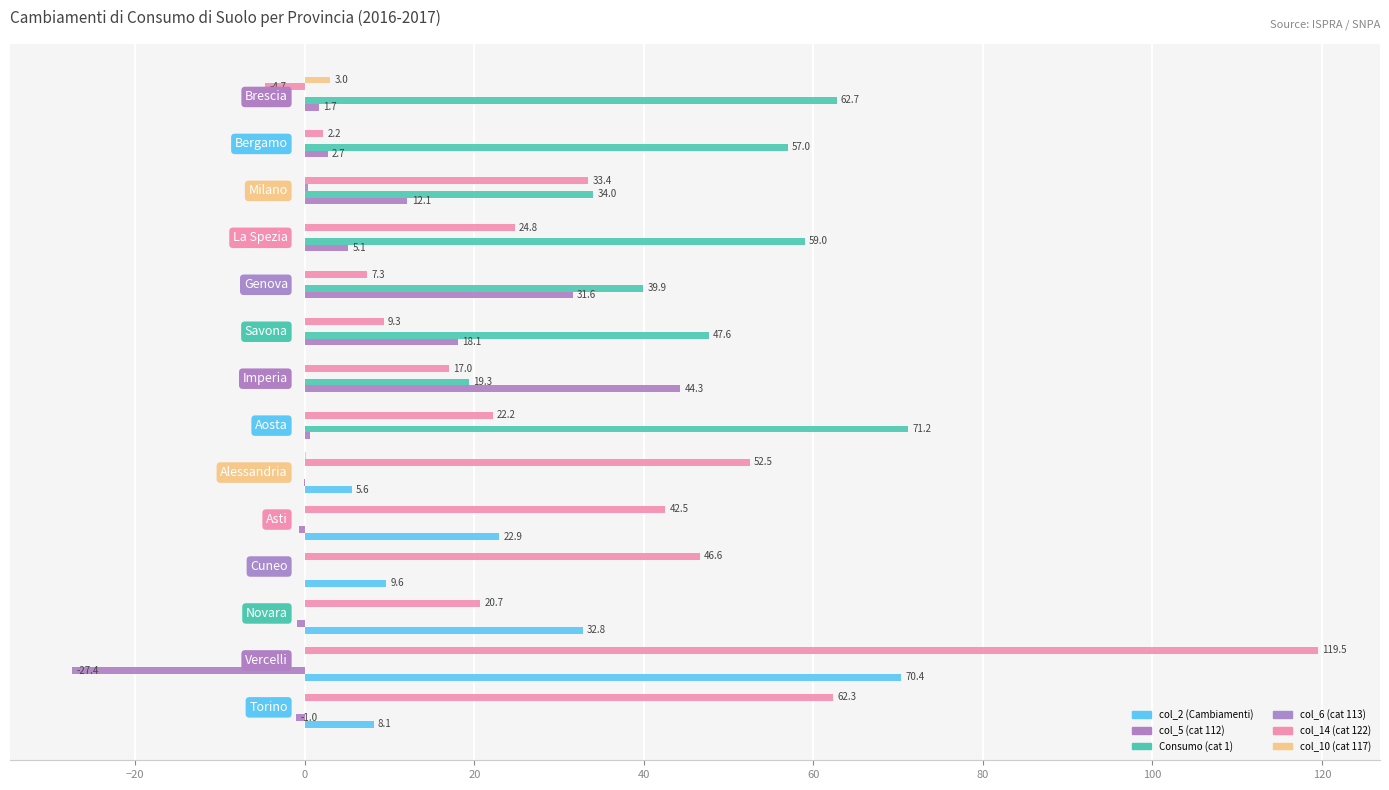

What is the difference between the maximum and minimum values in the col_14 (cat 122) series?

124.2